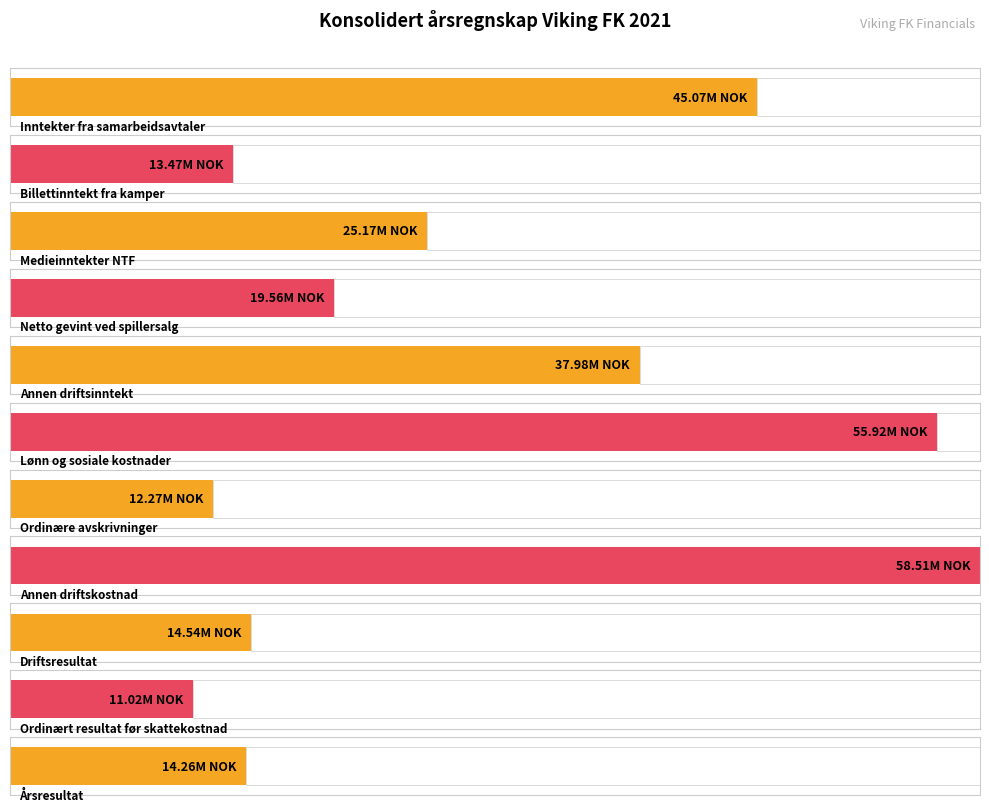

What is the maximum value shown in the chart?

58507270